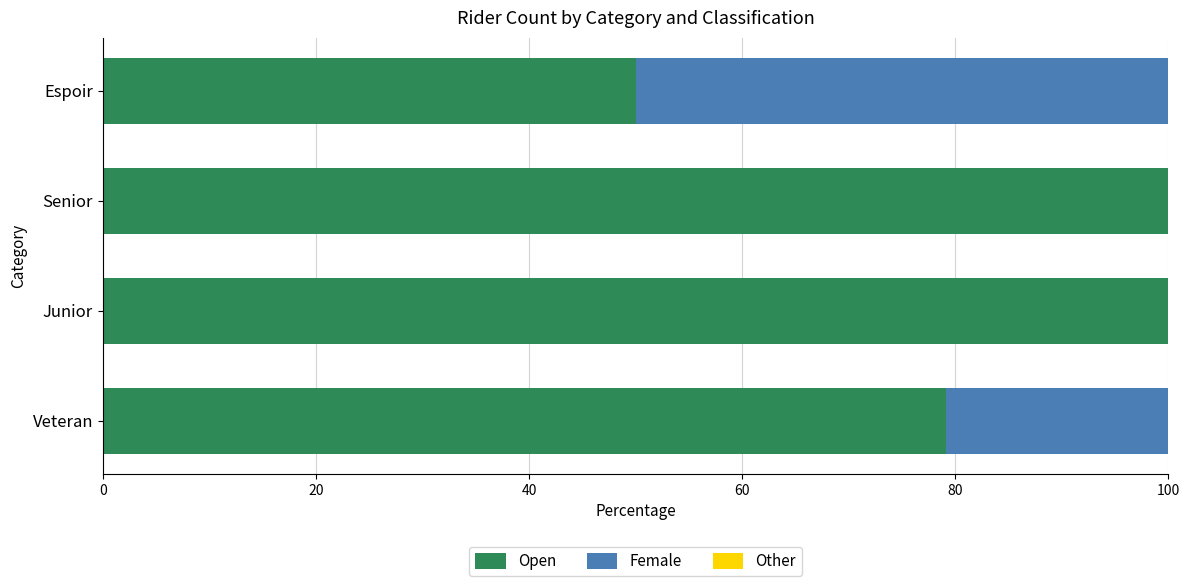

The value of Open at Espoir is 50.0. True or false?

True